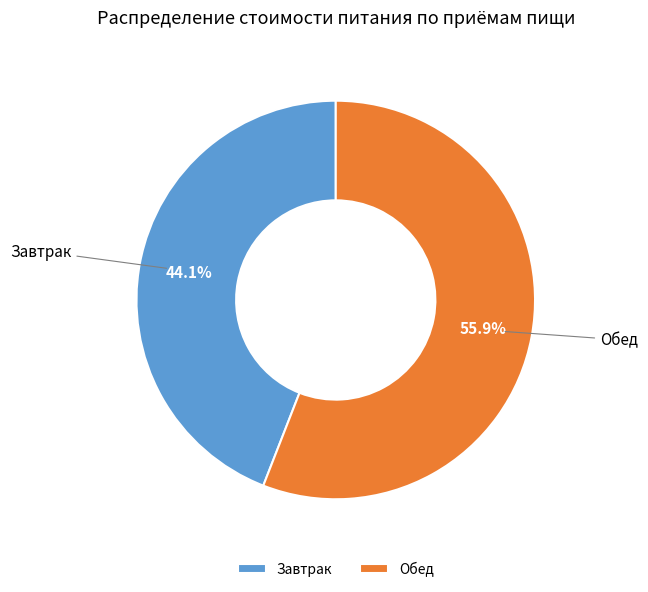

Is there a majority slice in this chart?

Yes